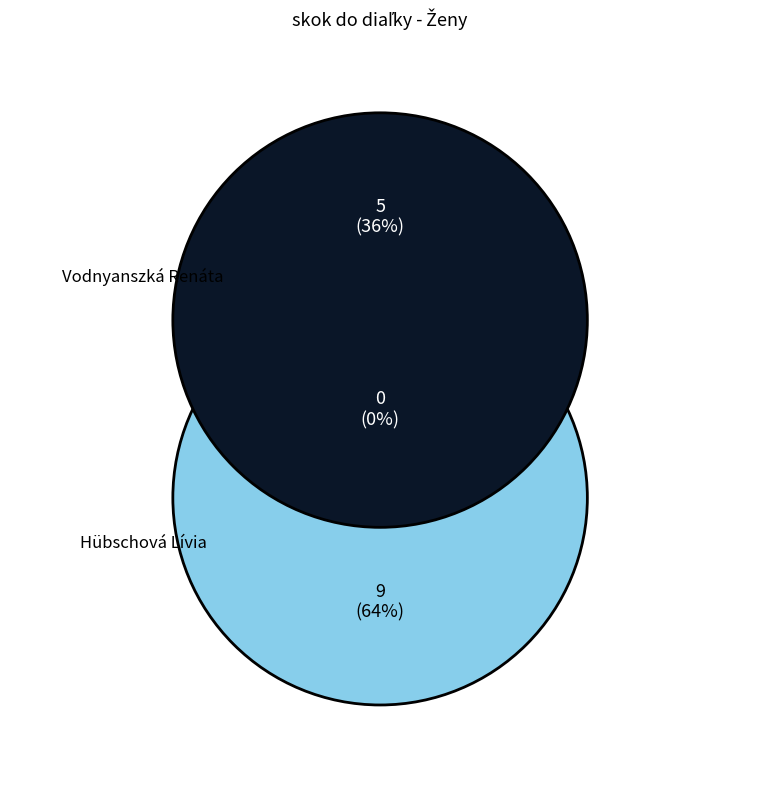

How many slices are in this pie chart?

2